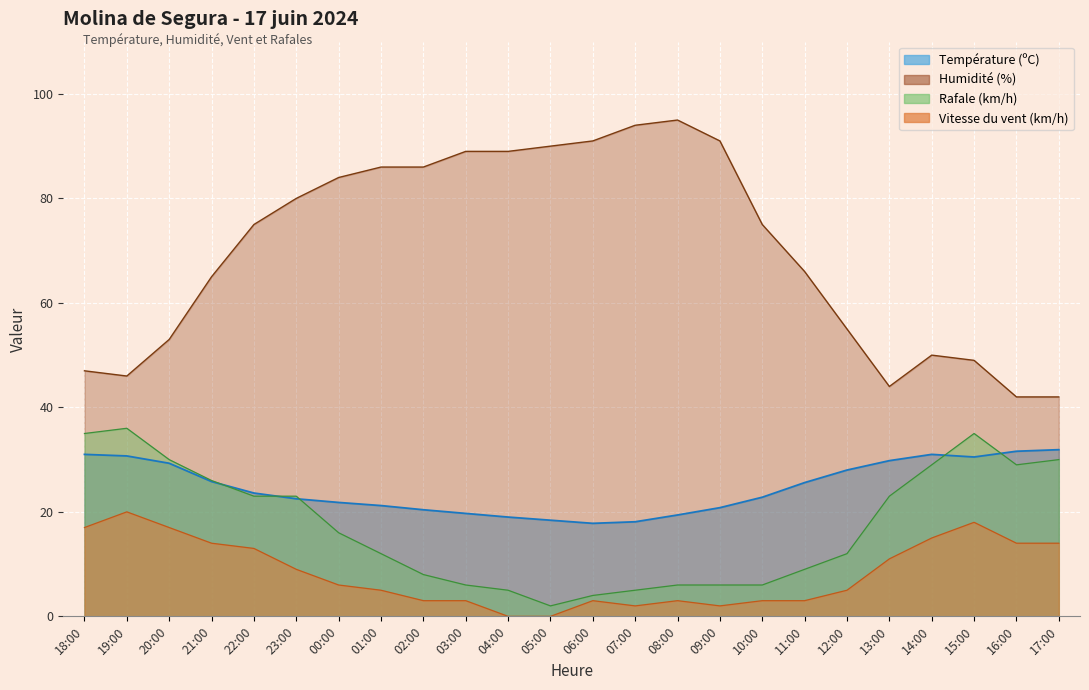

Reading left to right, list all the values displayed in this chart.

Température (ºC): 18:00=31.0	19:00=30.7	20:00=29.3	21:00=25.8	22:00=23.6	23:00=22.5	00:00=21.8	01:00=21.2	02:00=20.4	03:00=19.7	04:00=19.0	05:00=18.4	06:00=17.8	07:00=18.1	08:00=19.4	09:00=20.8	10:00=22.8	11:00=25.6	12:00=28.0	13:00=29.8	14:00=31.0	15:00=30.5	16:00=31.6	17:00=31.9
Humidité (%): 18:00=47.0	19:00=46.0	20:00=53.0	21:00=65.0	22:00=75.0	23:00=80.0	00:00=84.0	01:00=86.0	02:00=86.0	03:00=89.0	04:00=89.0	05:00=90.0	06:00=91.0	07:00=94.0	08:00=95.0	09:00=91.0	10:00=75.0	11:00=66.0	12:00=55.0	13:00=44.0	14:00=50.0	15:00=49.0	16:00=42.0	17:00=42.0
Vitesse du vent (km/h): 18:00=17.0	19:00=20.0	20:00=17.0	21:00=14.0	22:00=13.0	23:00=9.0	00:00=6.0	01:00=5.0	02:00=3.0	03:00=3.0	04:00=0.0	05:00=0.0	06:00=3.0	07:00=2.0	08:00=3.0	09:00=2.0	10:00=3.0	11:00=3.0	12:00=5.0	13:00=11.0	14:00=15.0	15:00=18.0	16:00=14.0	17:00=14.0
Rafale (km/h): 18:00=35.0	19:00=36.0	20:00=30.0	21:00=26.0	22:00=23.0	23:00=23.0	00:00=16.0	01:00=12.0	02:00=8.0	03:00=6.0	04:00=5.0	05:00=2.0	06:00=4.0	07:00=5.0	08:00=6.0	09:00=6.0	10:00=6.0	11:00=9.0	12:00=12.0	13:00=23.0	14:00=29.0	15:00=35.0	16:00=29.0	17:00=30.0